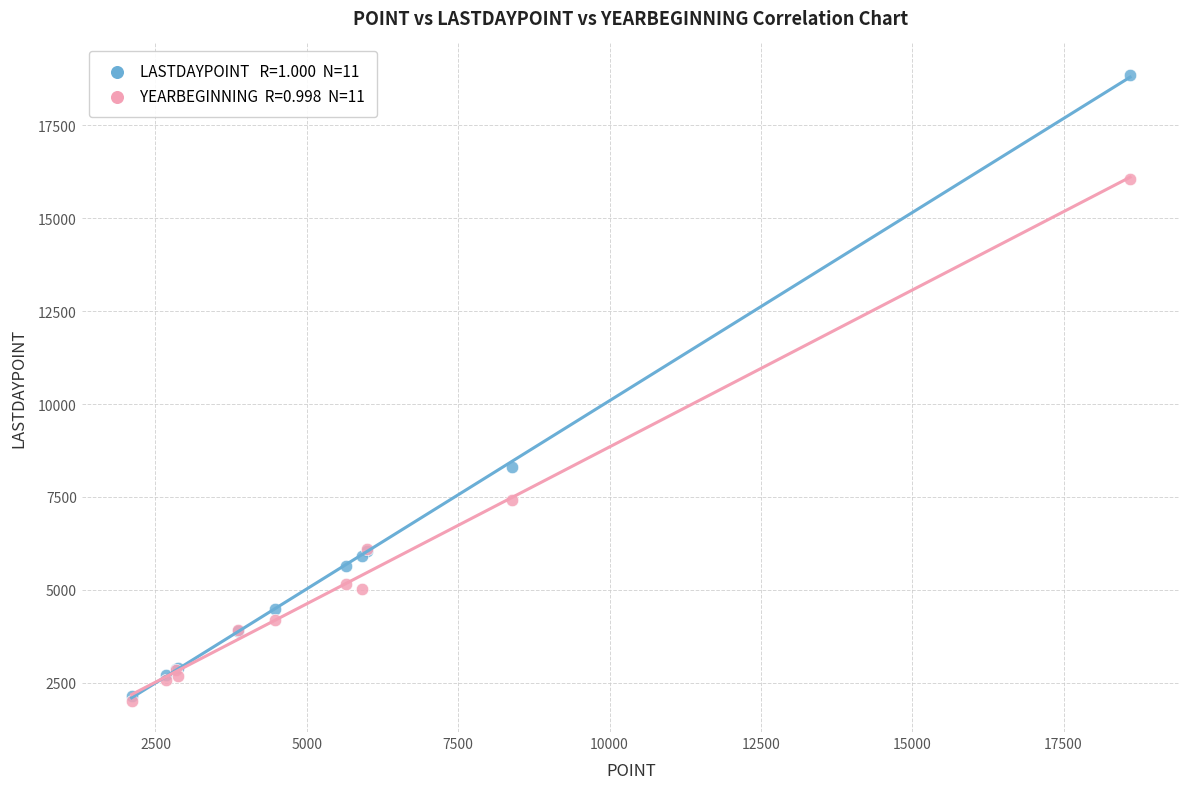

Across all series, what Y value is closest to 10438?

8307.6